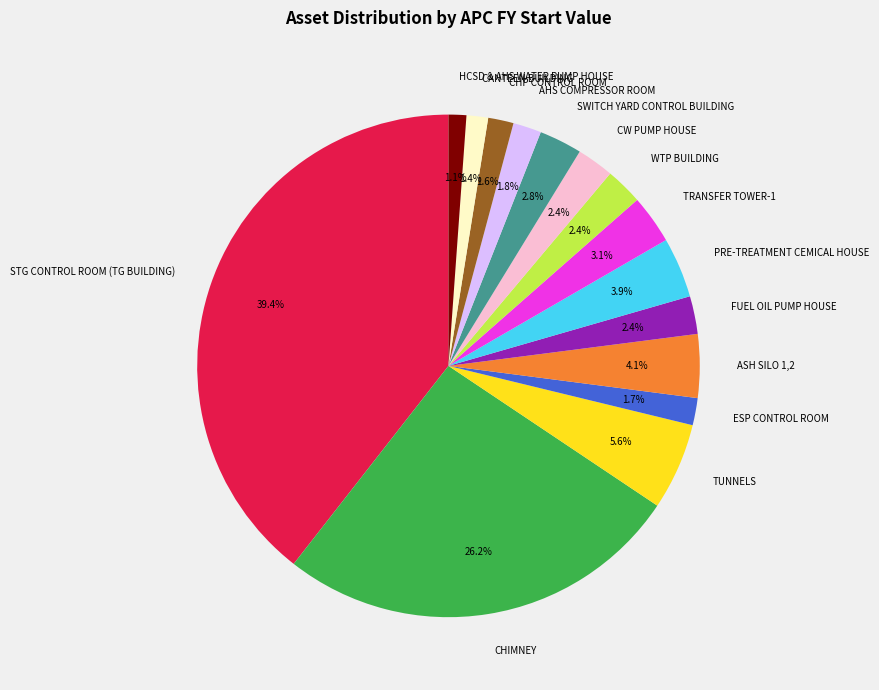

What percentage is NOT represented by CW PUMP HOUSE?

97.6%